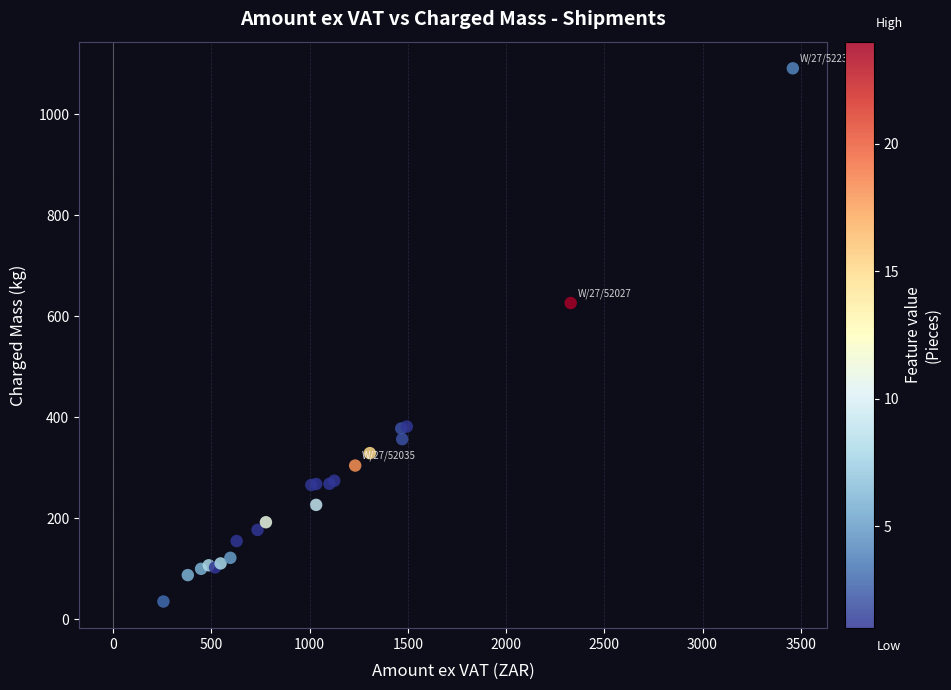

What Y value in the scatter plot is closest to 563?

626.4